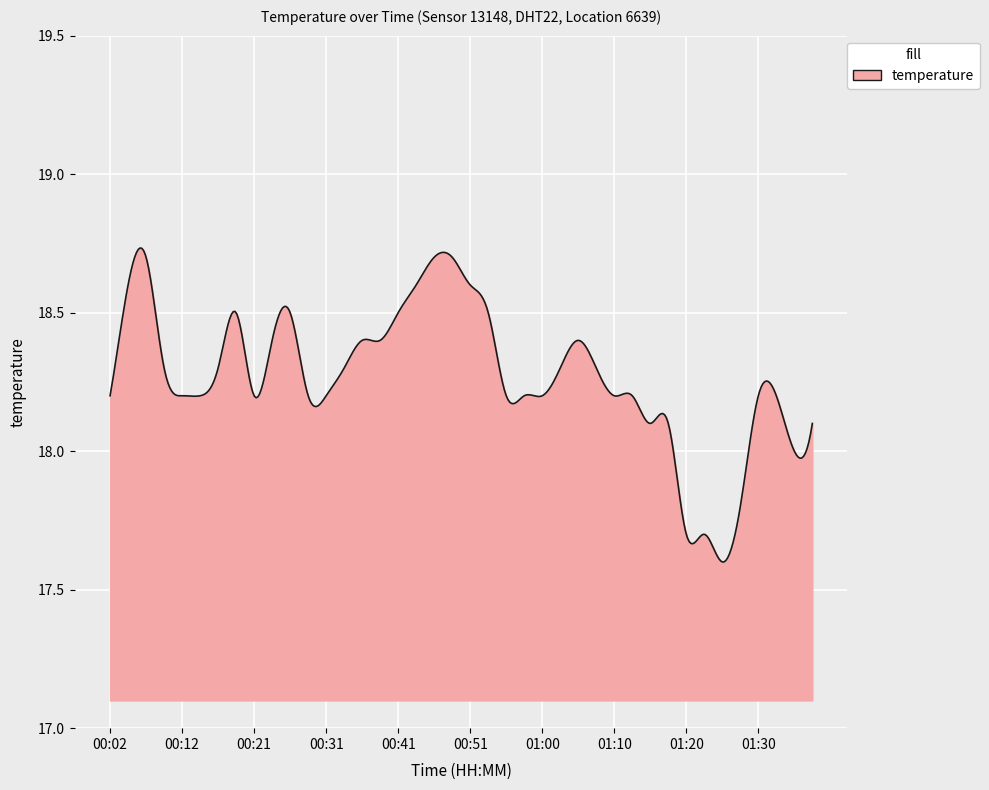

Rank the categories by value from lowest to highest.

01:25, 01:20, 01:22, 01:27, 01:35, 01:15, 01:18, 01:37, 00:02, 00:12, 00:14, 00:21, 00:29, 00:31, 00:56, 00:58, 01:00, 01:10, 01:13, 01:30, 01:32, 00:09, 00:17, 00:34, 01:03, 01:08, 00:24, 00:36, 00:39, 01:05, 00:19, 00:26, 00:41, 00:53, 00:04, 00:43, 00:51, 00:07, 00:46, 00:48